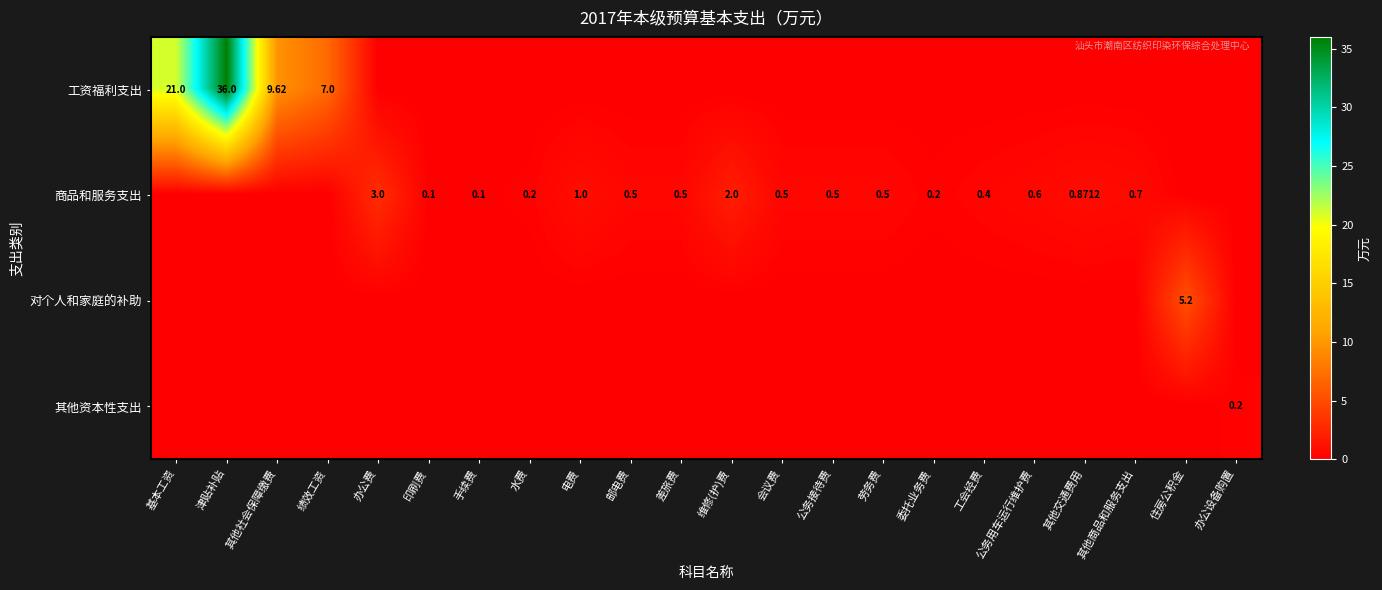

Which label corresponds to the largest value in the chart?

津贴补贴